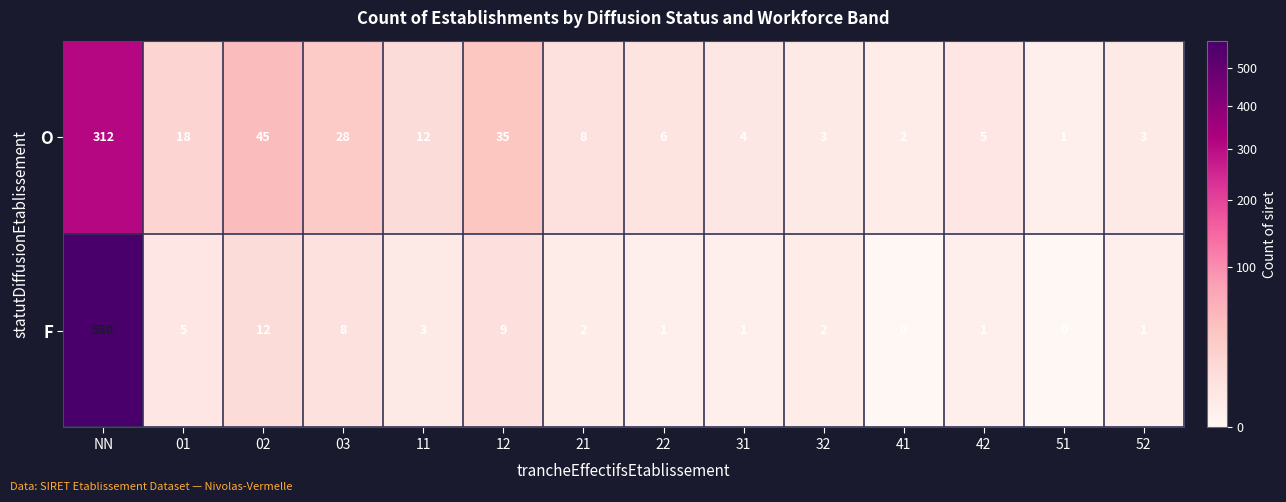

At 11, list the series in order from smallest to largest.

F, O